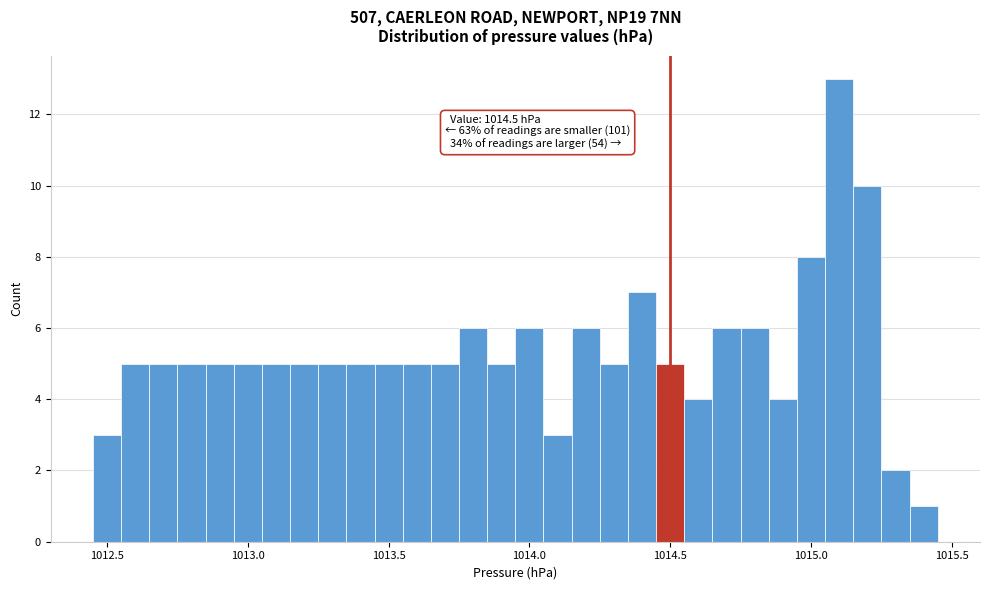

Around what value on the x-axis is the tallest bar? Give the approximate position of its centre, as read against the axis.

1015.10